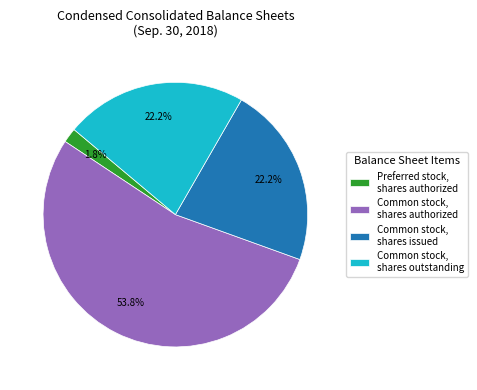

Do Common stock, shares issued and Preferred stock, shares authorized together represent more than half of the pie?

No